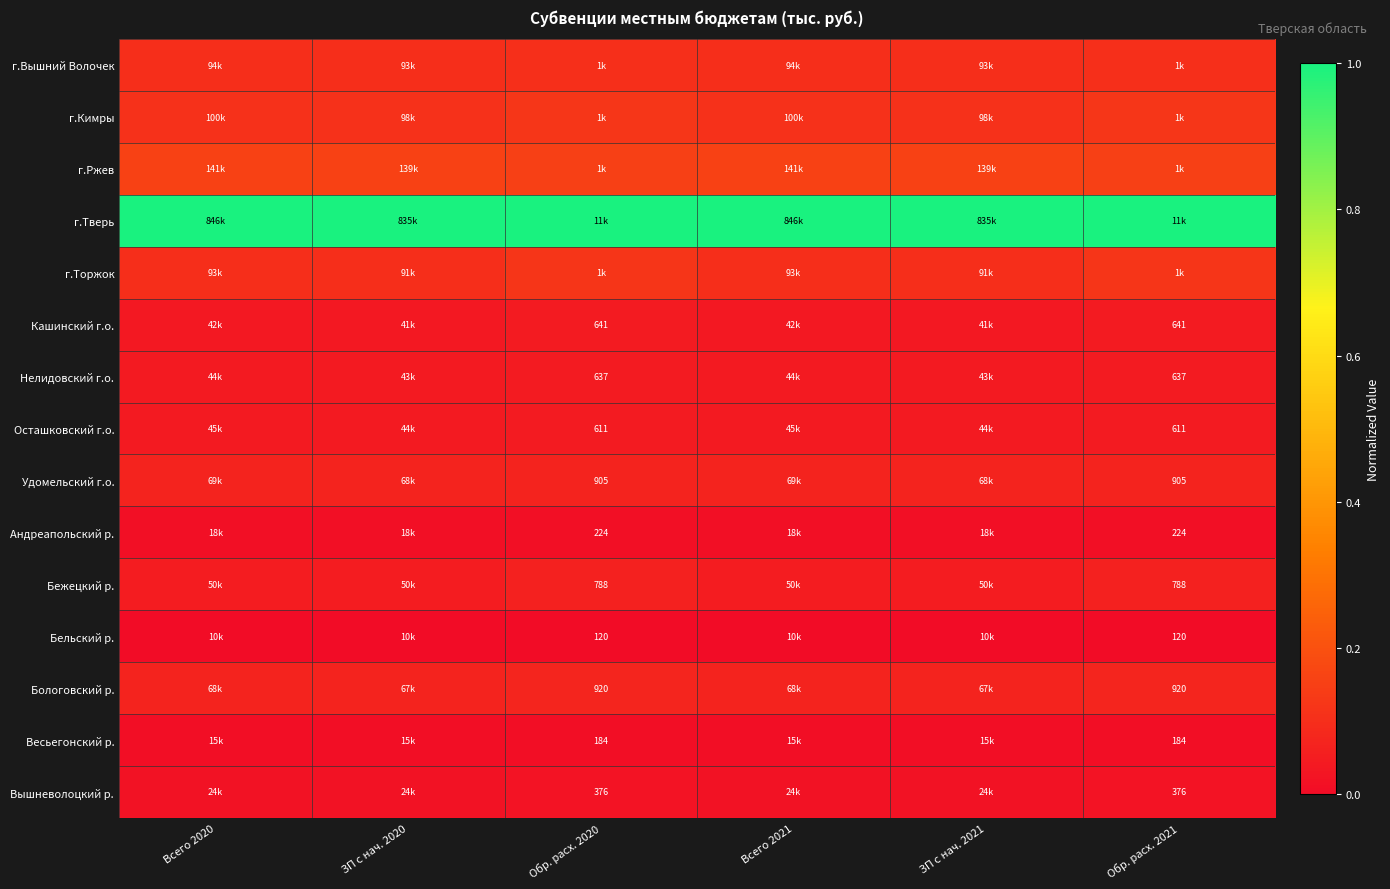

Rank the series at Всего 2021 from highest to lowest value.

г.Тверь, г.Ржев, г.Кимры, г.Вышний Волочек, г.Торжок, Удомельский г.о., Бологовский р., Бежецкий р., Осташковский г.о., Нелидовский г.о., Кашинский г.о., Вышневолоцкий р., Андреапольский р., Весьегонский р., Бельский р.